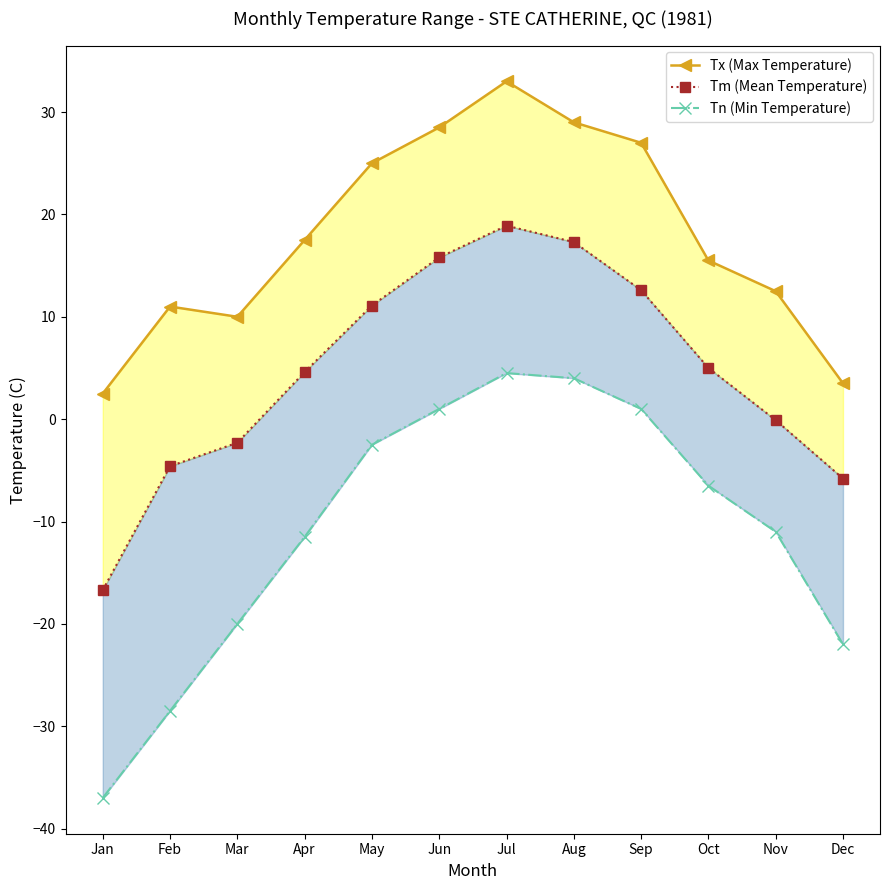

What is the spread (max minus min) of values at Aug?

25.0